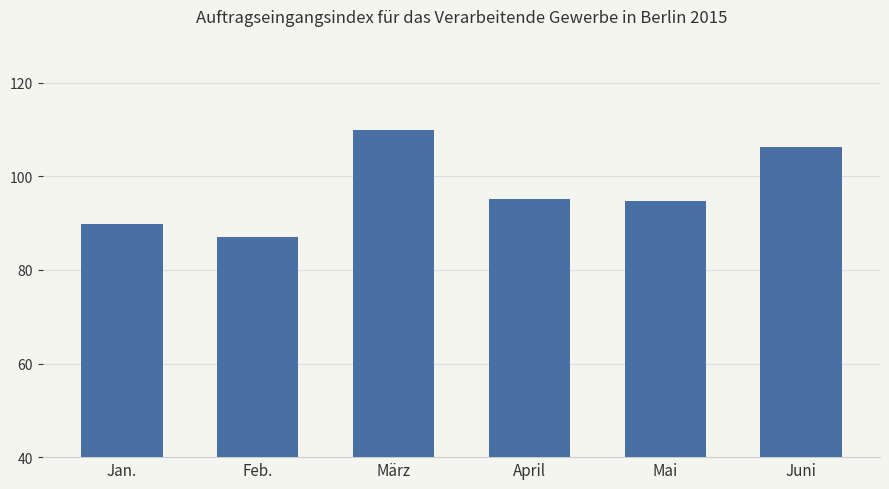

Reading left to right, extract all data points from this chart.

Jan.=89.8	Feb.=87.0	März=109.9	April=95.1	Mai=94.7	Juni=106.2